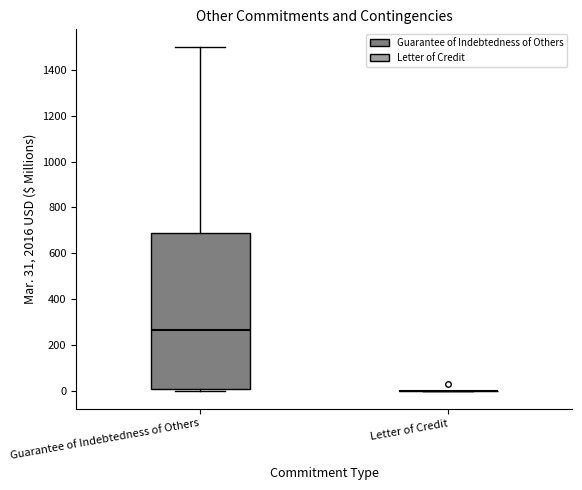

Reading left to right, read every box against the y-axis: the position of its median line, the range the box covers, and the ends of its whiskers. The values are not printed on the chart, so give them approximately, as read against the axis.

Guarantee of Indebtedness of Others: median 260, box 0 to 680, whiskers 0 (just below the box's lower edge) to 1500
Letter of Credit: box collapsed to a line at 0, whiskers 0 to 0